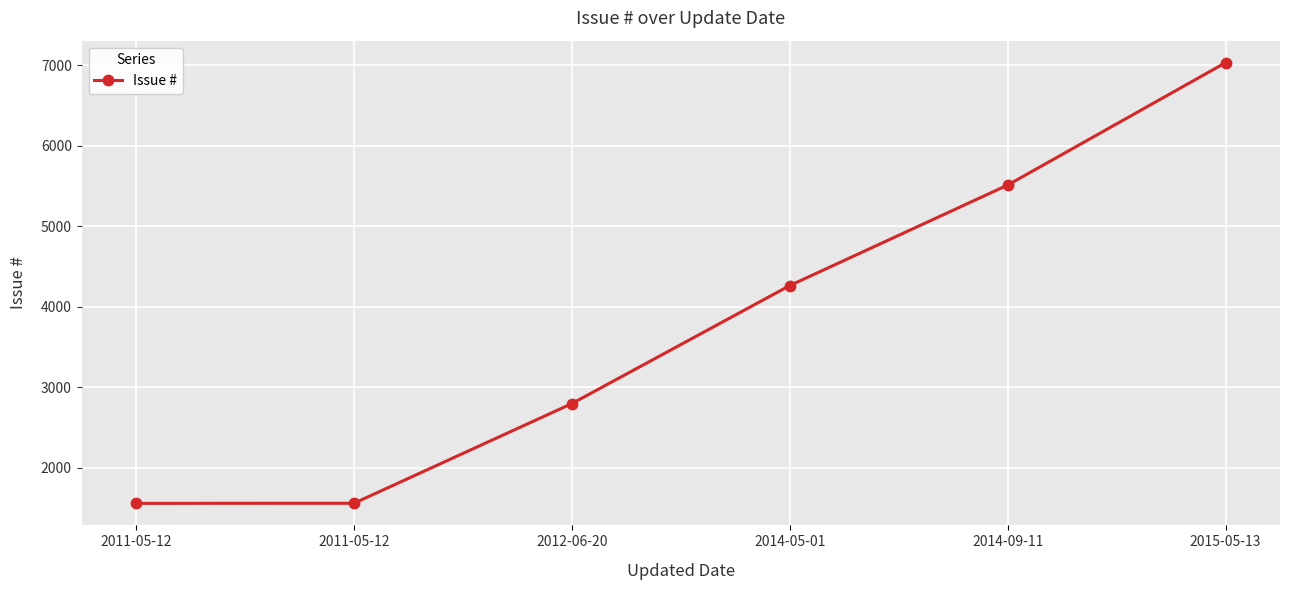

What is the change in value from 2014-05-01 to 2014-09-11?

+1249